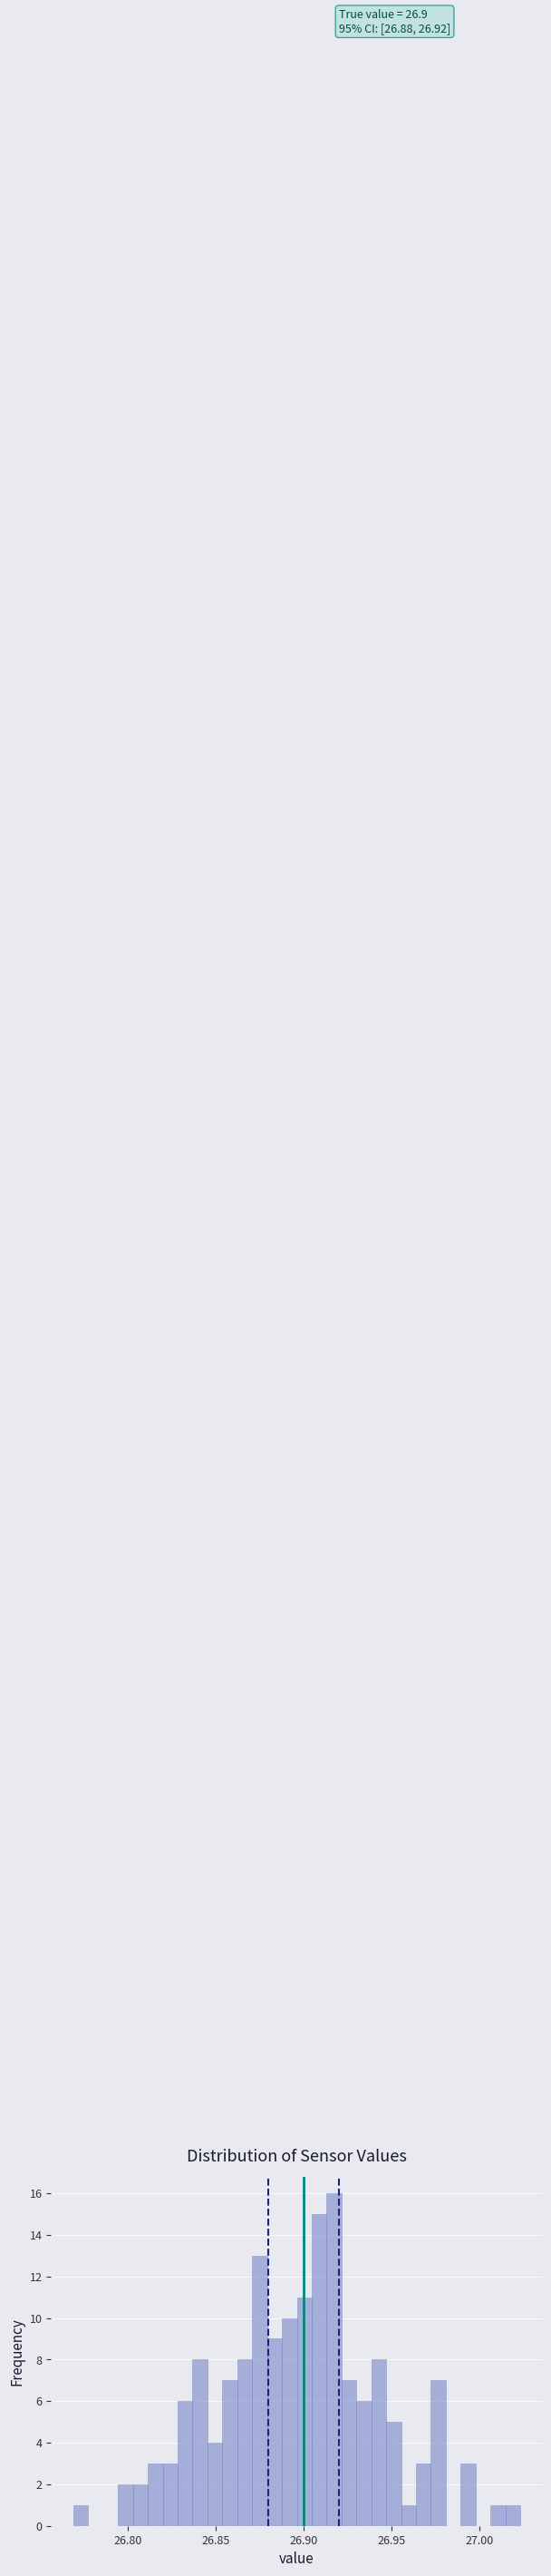

Read against the x-axis, roughly where is the centre of the tallest bar?

26.915